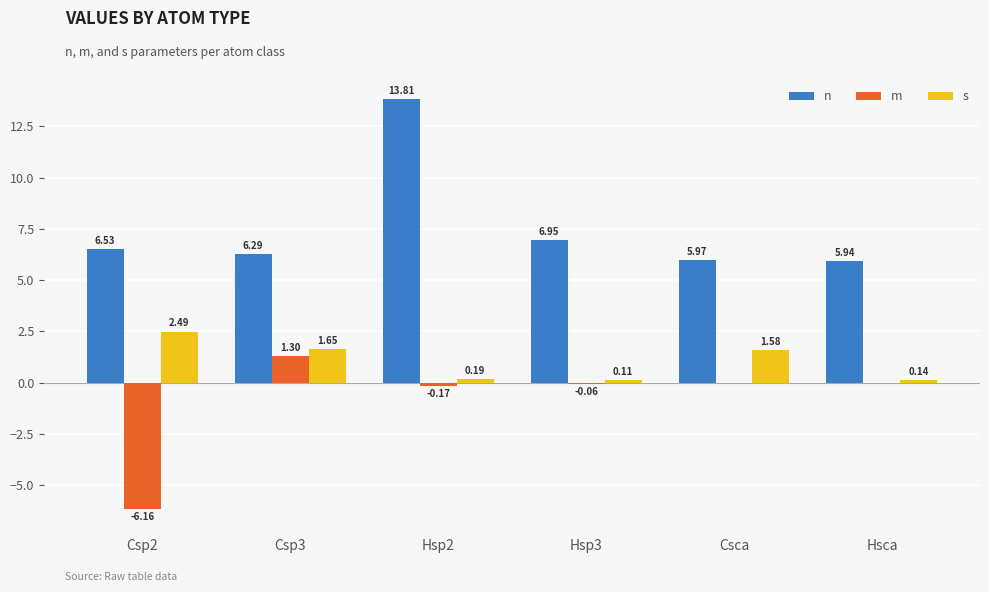

What is the maximum value shown in the chart?

13.8